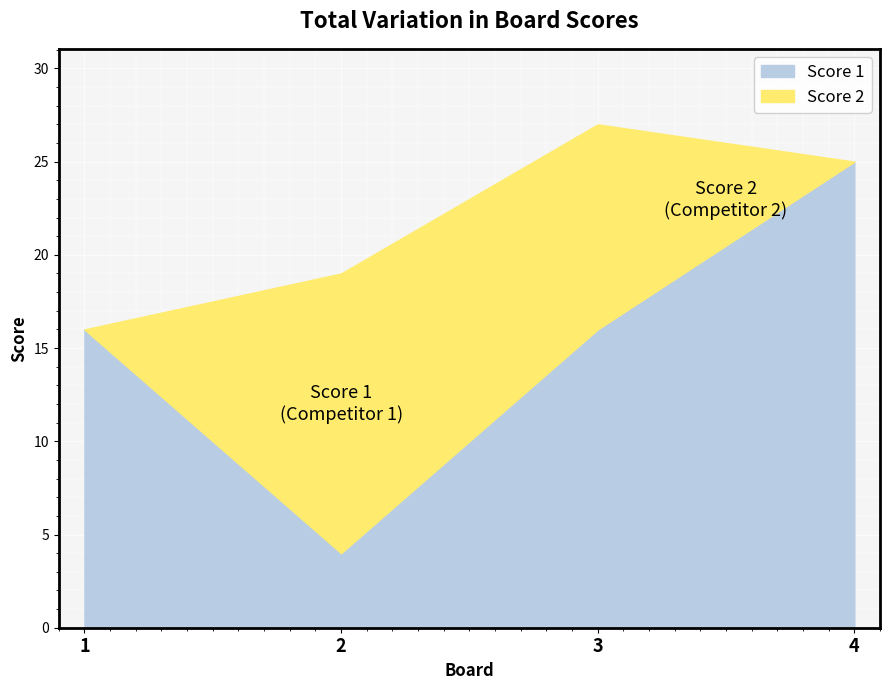

How many values in the Score 1 series are below 16?

1